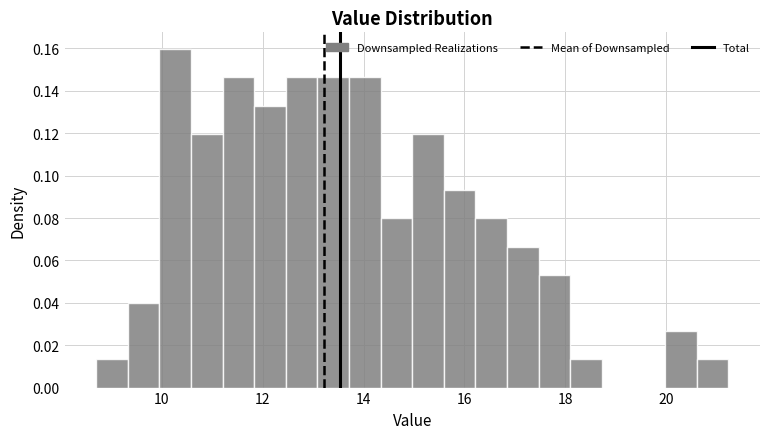

Around what value on the x-axis is the tallest bar? Give the approximate position of its centre, as read against the axis.

10.2